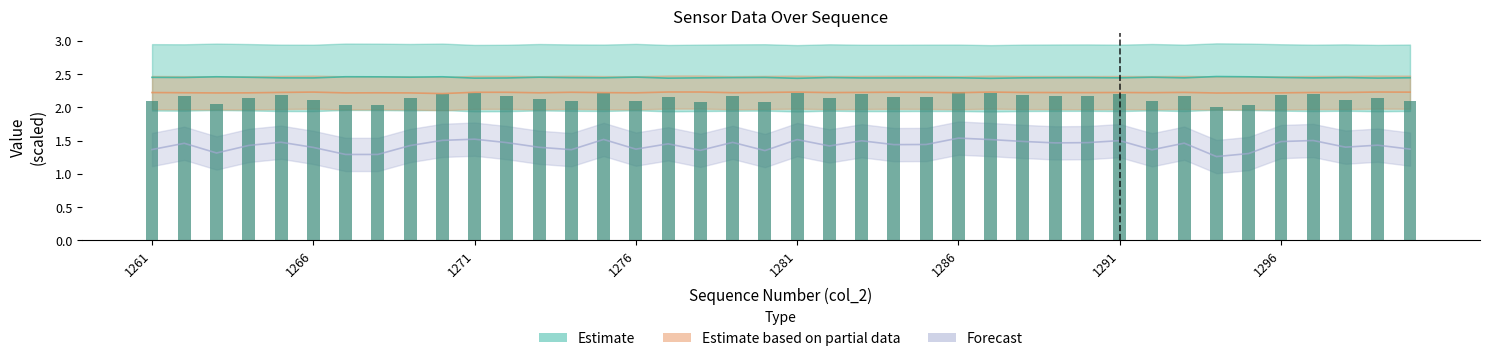

What is the change in value from 13 to 23?

+0.1